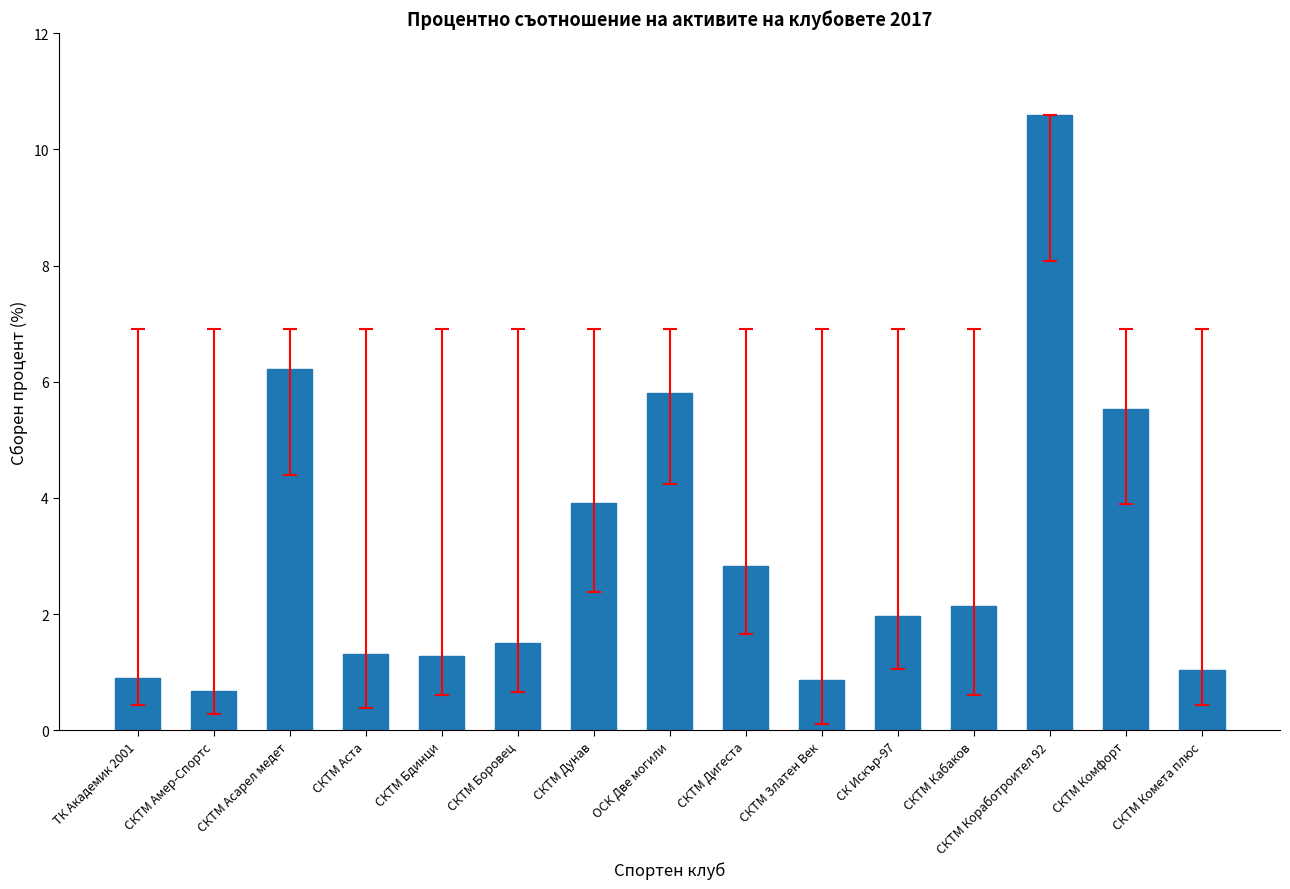

What is the change in value from СКТМ Асарел медет to СКТМ Комета плюс?

-5.2